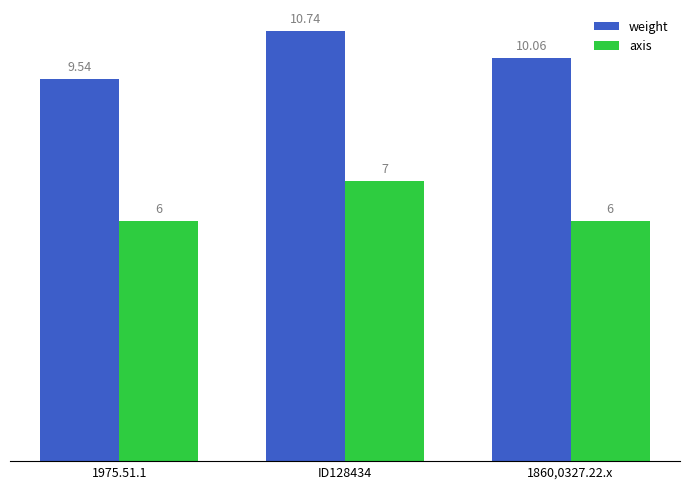

True or false: axis has a value of 9.7 at ID128434.

False